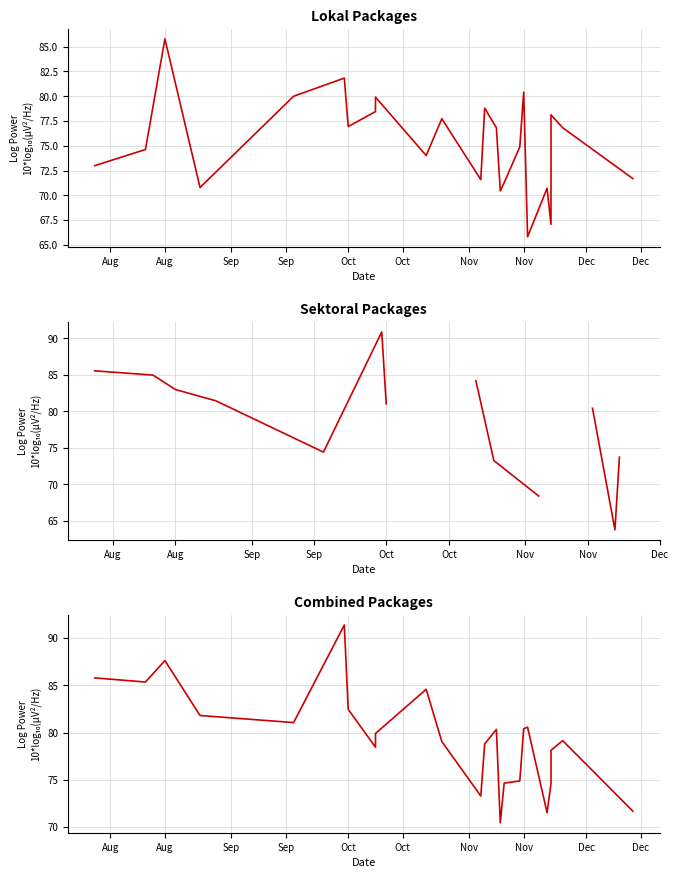

Rank the series by their maximum value, from lowest to highest.

Total Harga (Lokal), Total Harga (Sektoral), Combined